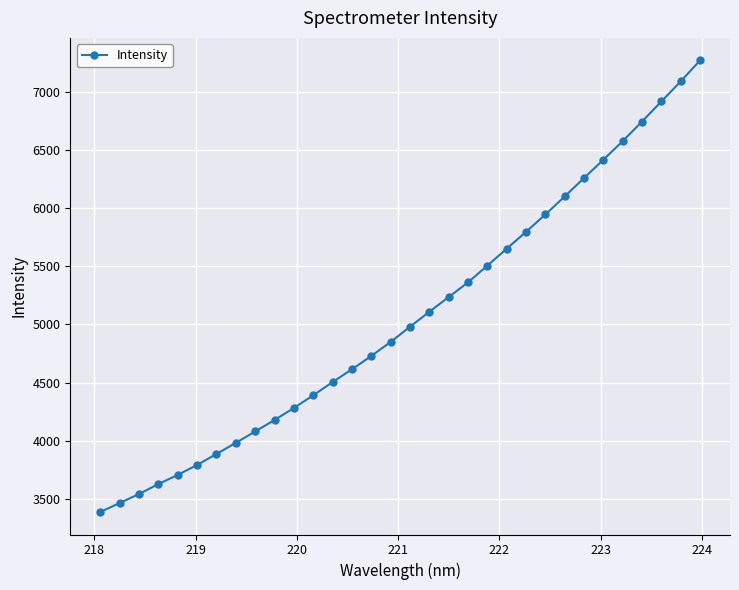

True or false: the data has more than 1 interior local peaks.

False